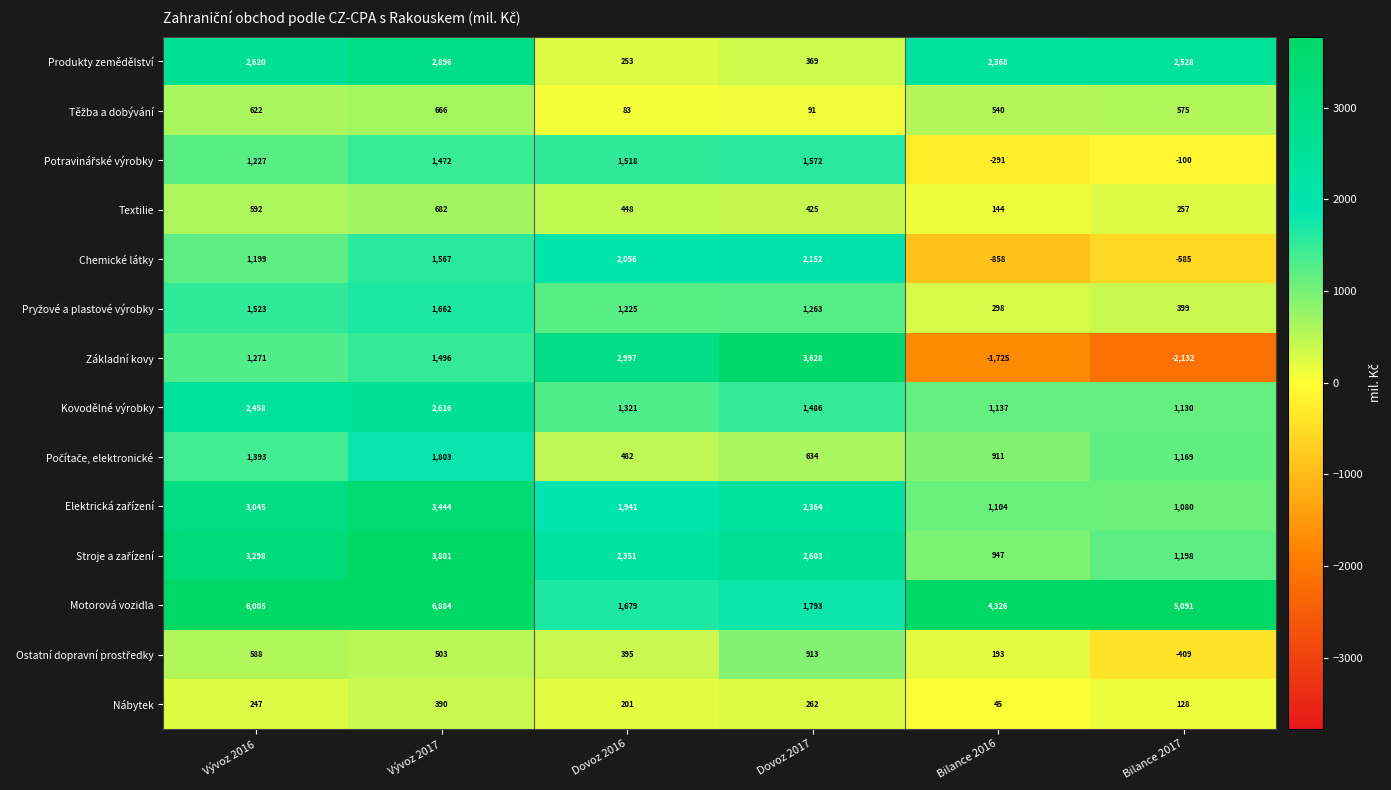

What is the total value across all series at Vývoz 2016?

26088